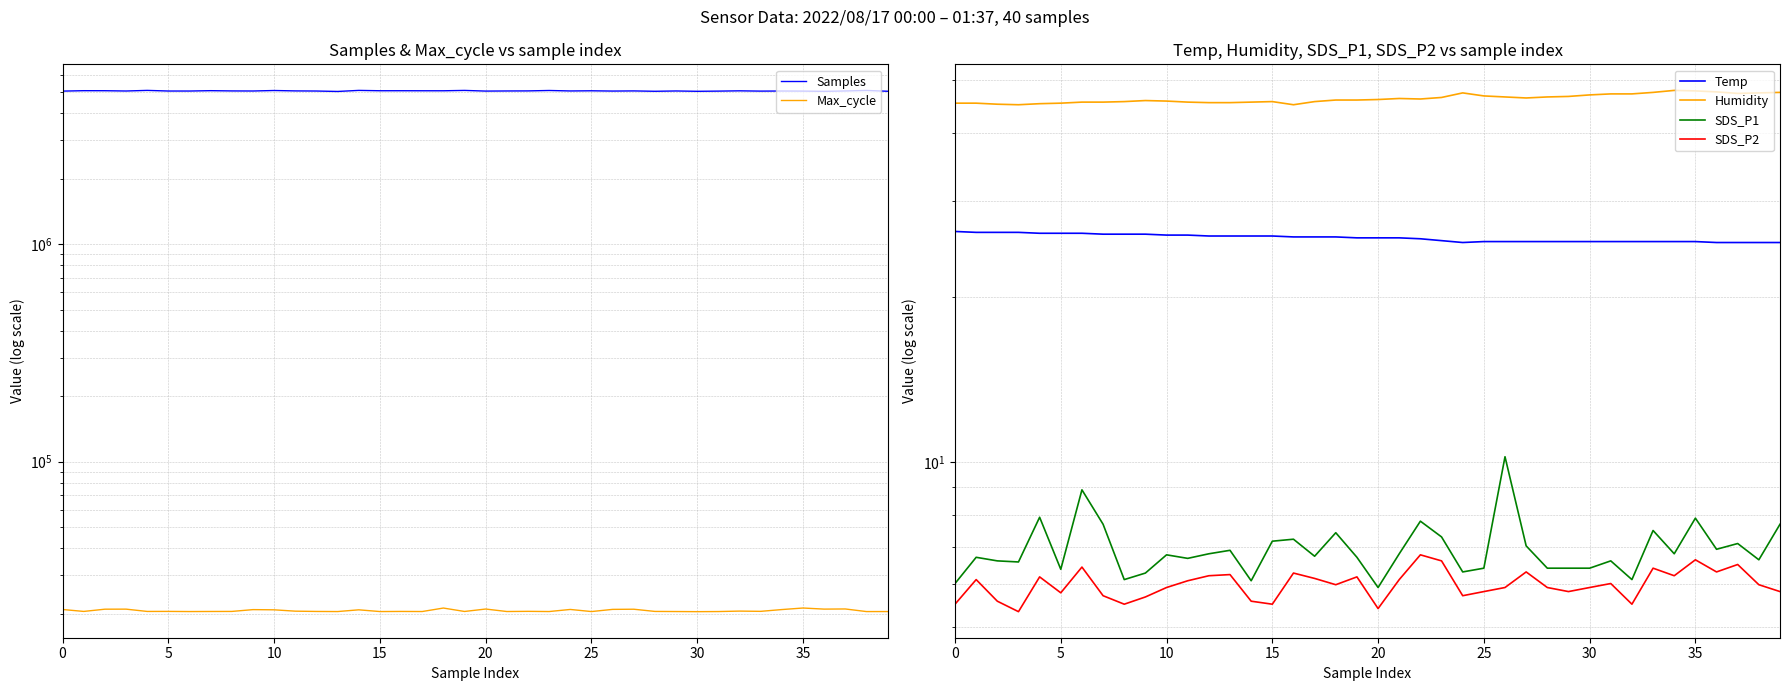

Which label corresponds to the largest value in the chart?

20